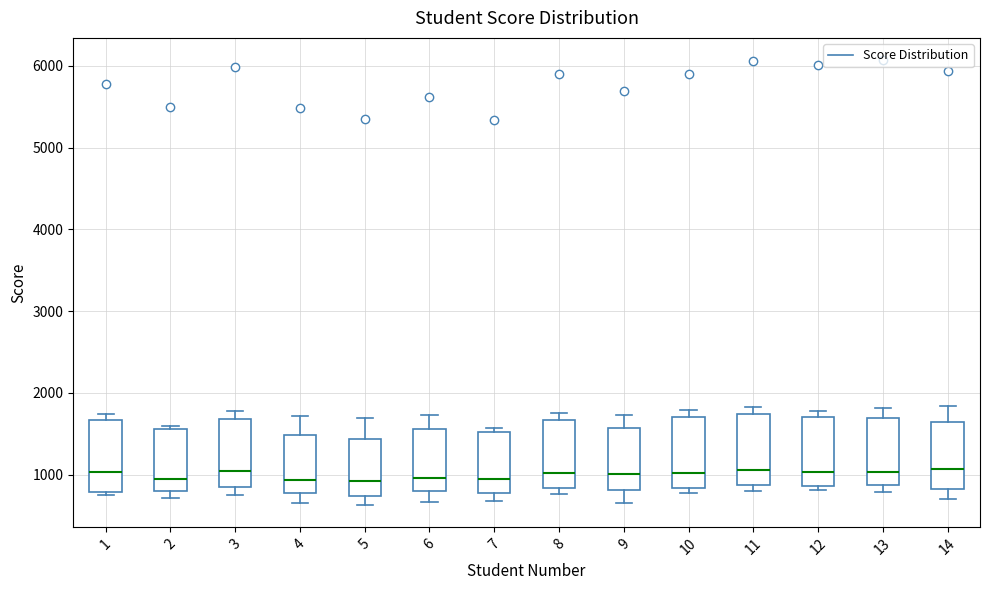

Reading left to right, read every box against the y-axis: the position of its median line, the range the box covers, and the ends of its whiskers. The values are not printed on the chart, so give them approximately, as read against the axis.

1: median 1000, box 800 to 1700, whiskers 800 (just below the box's lower edge) to 1700 (just above the box's upper edge)
2: median 900, box 800 to 1600, whiskers 700 to 1600 (just above the box's upper edge)
3: median 1000, box 900 to 1700, whiskers 700 to 1800
4: median 900, box 800 to 1500, whiskers 700 to 1700
5: median 900, box 700 to 1400, whiskers 600 to 1700
6: median 1000, box 800 to 1600, whiskers 700 to 1700
7: median 1000, box 800 to 1500, whiskers 700 to 1600
8: median 1000, box 800 to 1700, whiskers 800 (just below the box's lower edge) to 1800
9: median 1000, box 800 to 1600, whiskers 700 to 1700
10: median 1000, box 800 to 1700, whiskers 800 (just below the box's lower edge) to 1800
11: median 1100, box 900 to 1700, whiskers 800 to 1800
12: median 1000, box 900 to 1700, whiskers 800 to 1800
13: median 1000, box 900 to 1700, whiskers 800 to 1800
14: median 1100, box 800 to 1600, whiskers 700 to 1800